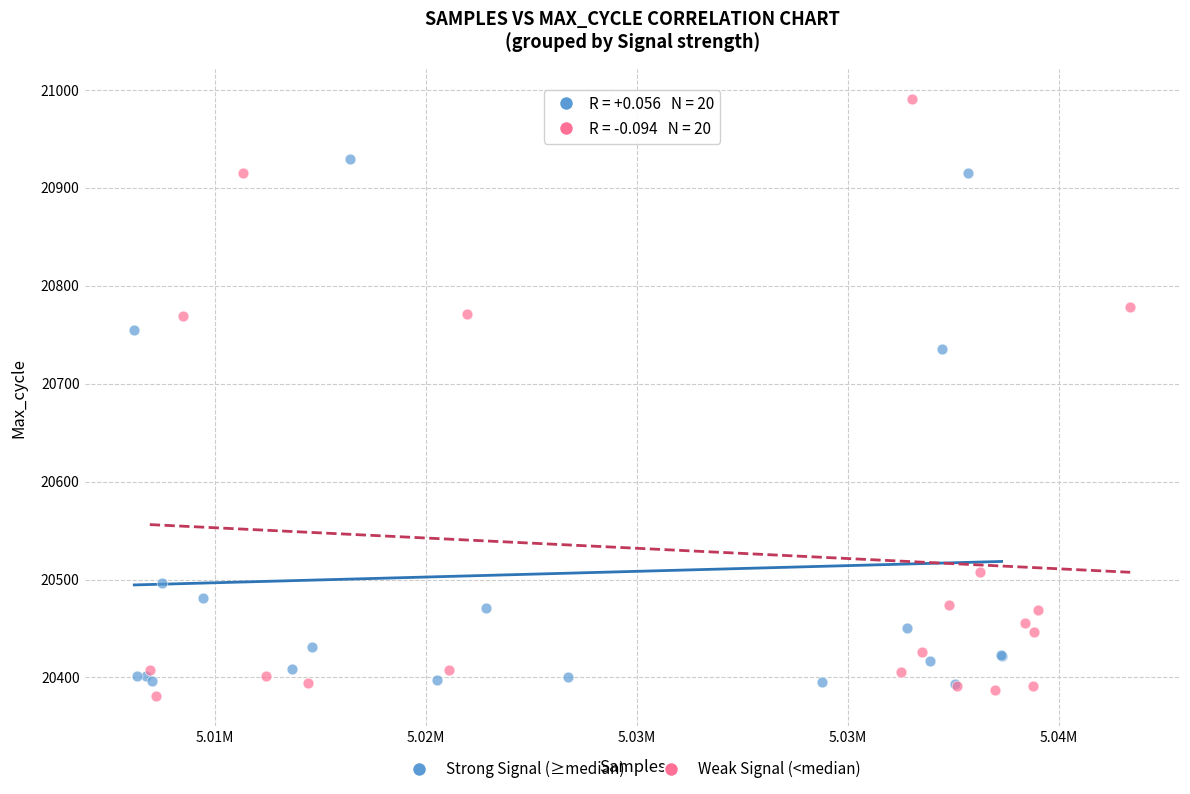

What are all the series names shown in the legend?

Strong Signal (≥median), Weak Signal (<median)